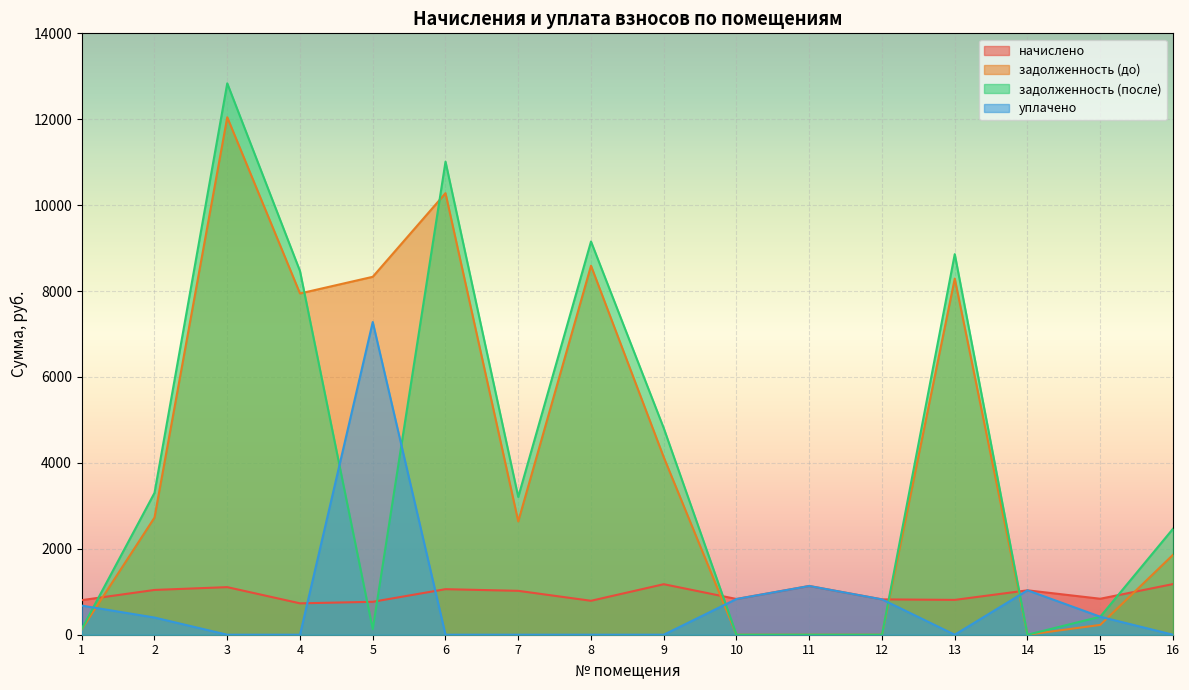

List the series in order of their peak value, highest first.

задолженность (после), задолженность (до), уплачено, начислено